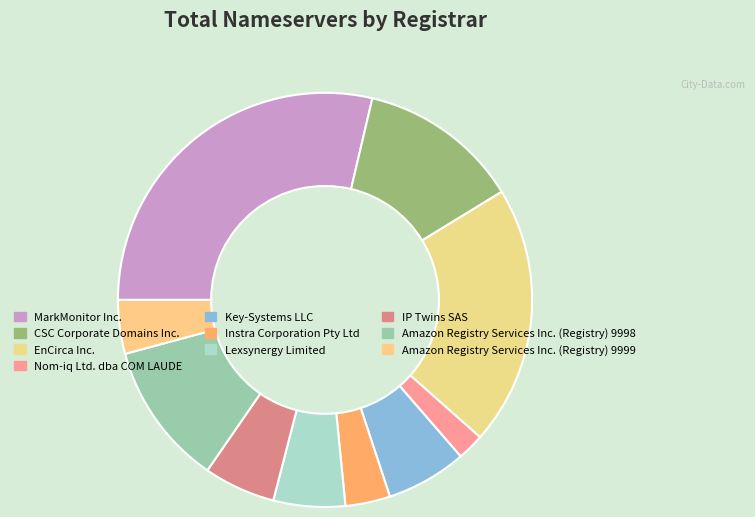

How many segments does this pie chart have?

10